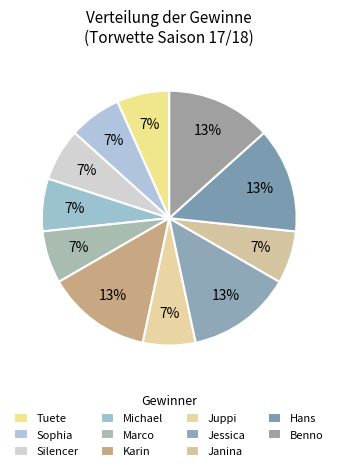

What is the ratio of the value at Michael to the value at Janina?

1.0